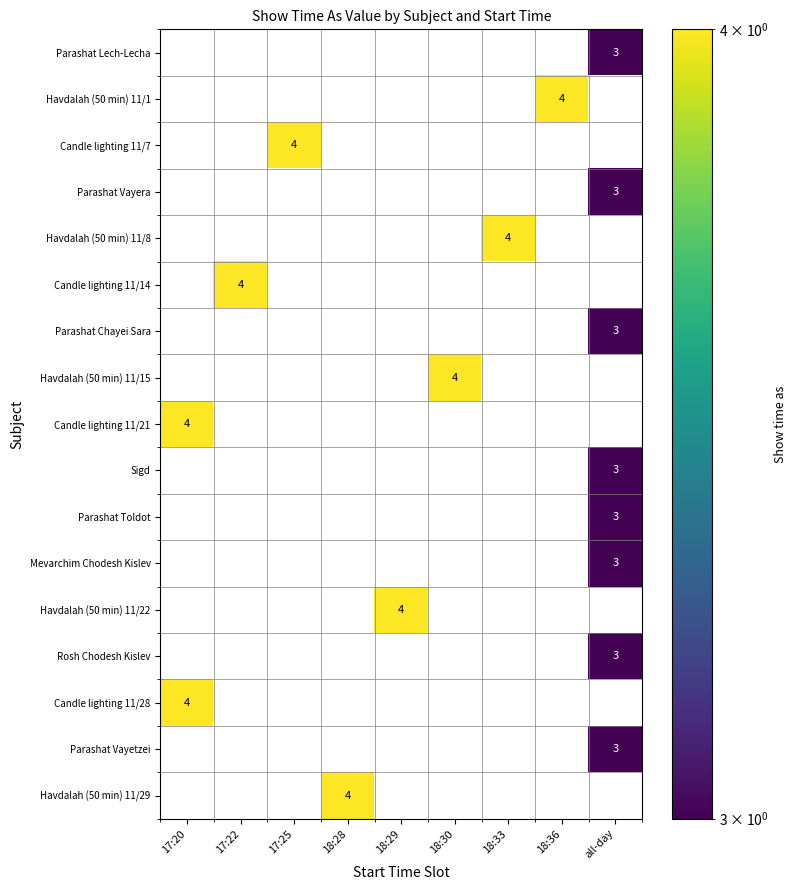

Which has a higher value, 17:20 or 17:22?

17:22